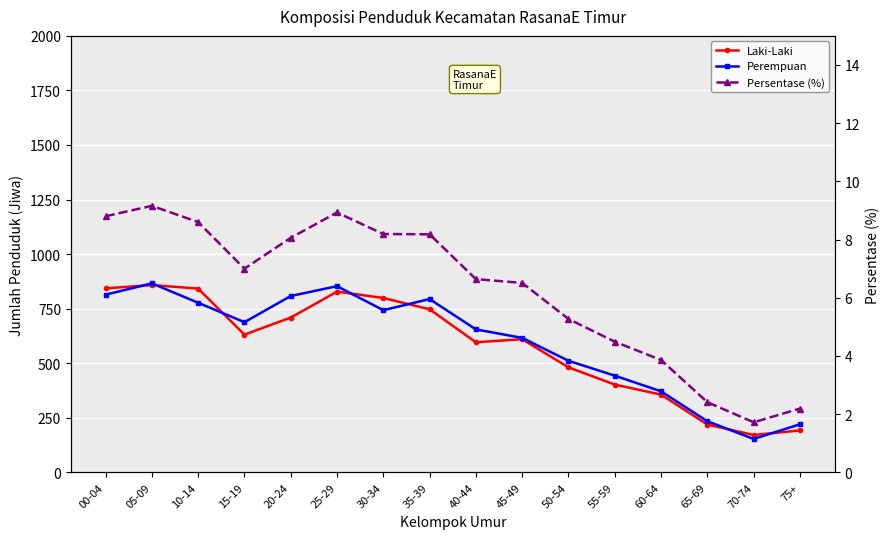

At how many categories does at least one series exceed 61?

16